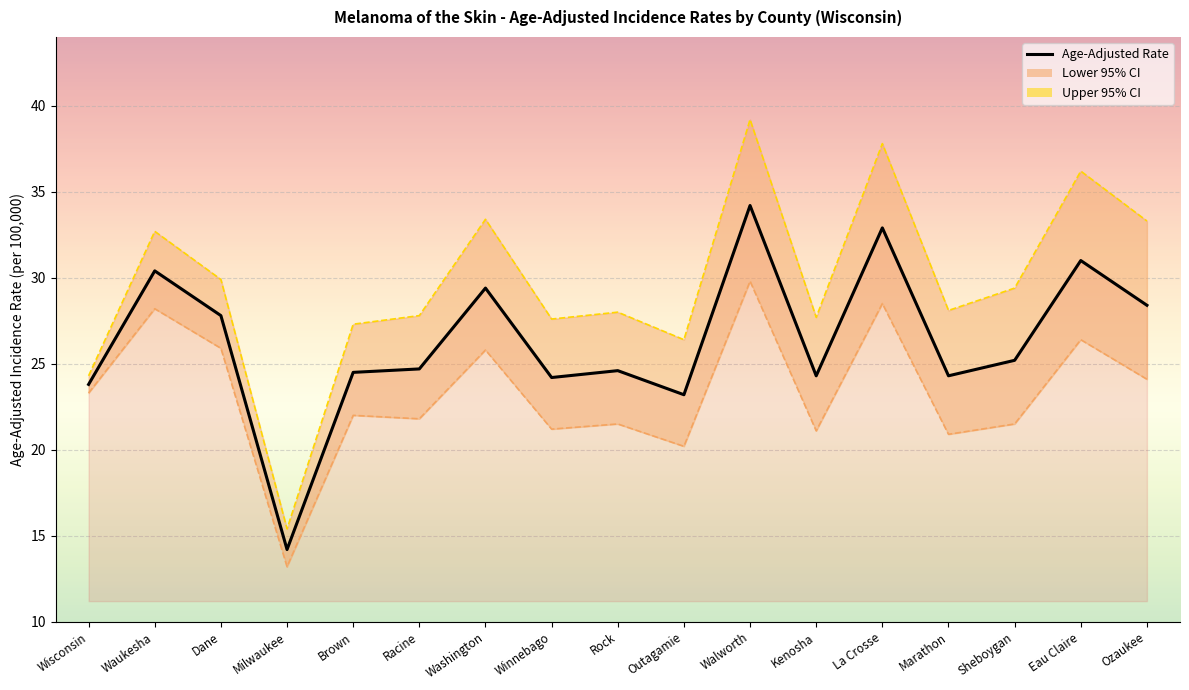

Read the value at Brown.

24.5